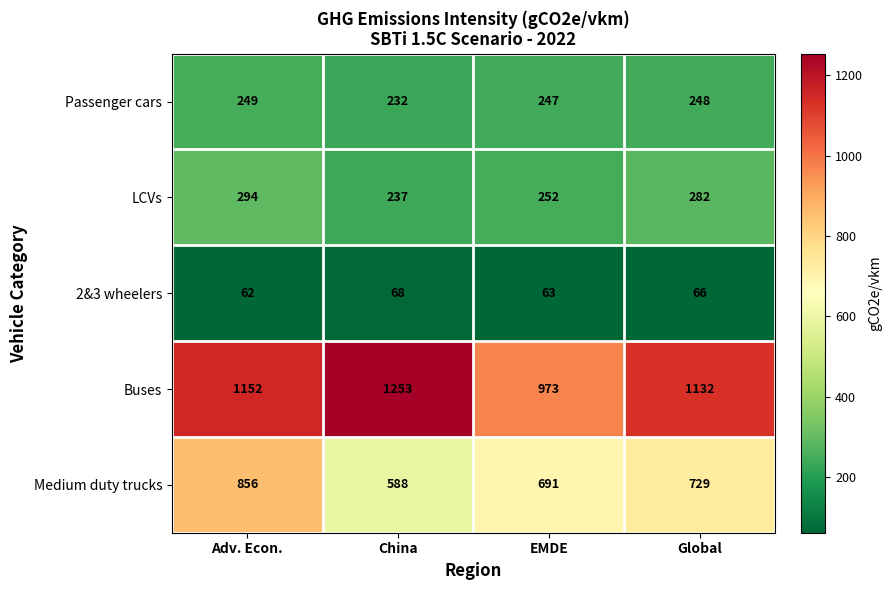

Between Adv. Econ. and EMDE, which series saw the biggest shift?

Buses